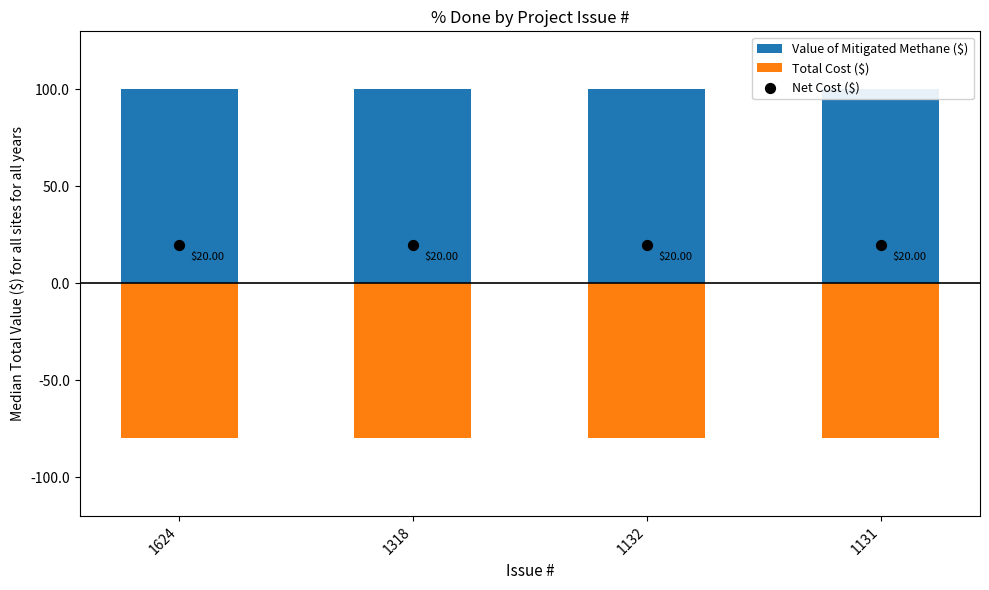

What are all the series names shown in the legend?

Total Cost ($), Value of Mitigated Methane ($), Net Cost ($)